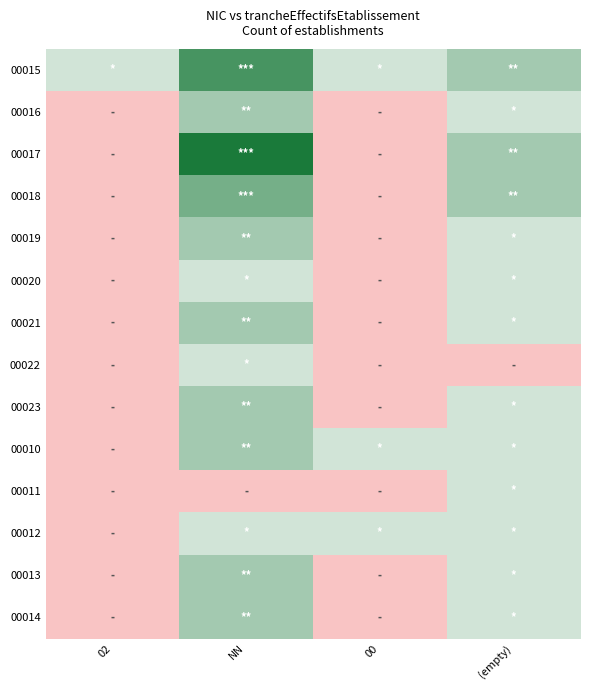

What is the total value across all series at (empty)?

16